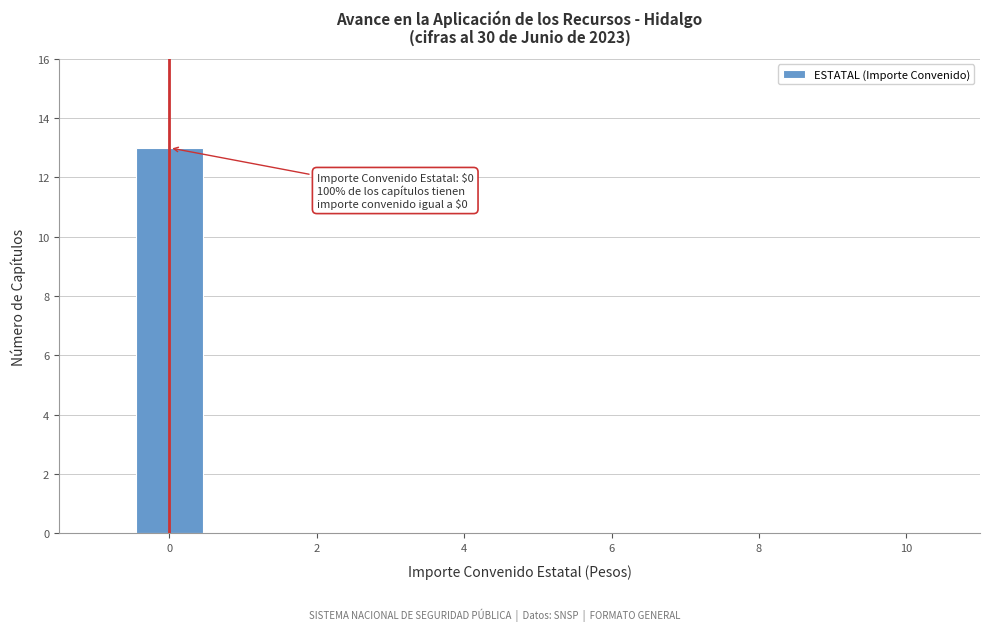

Over which range of the x-axis is the bar tallest?

-0.5 to 0.5